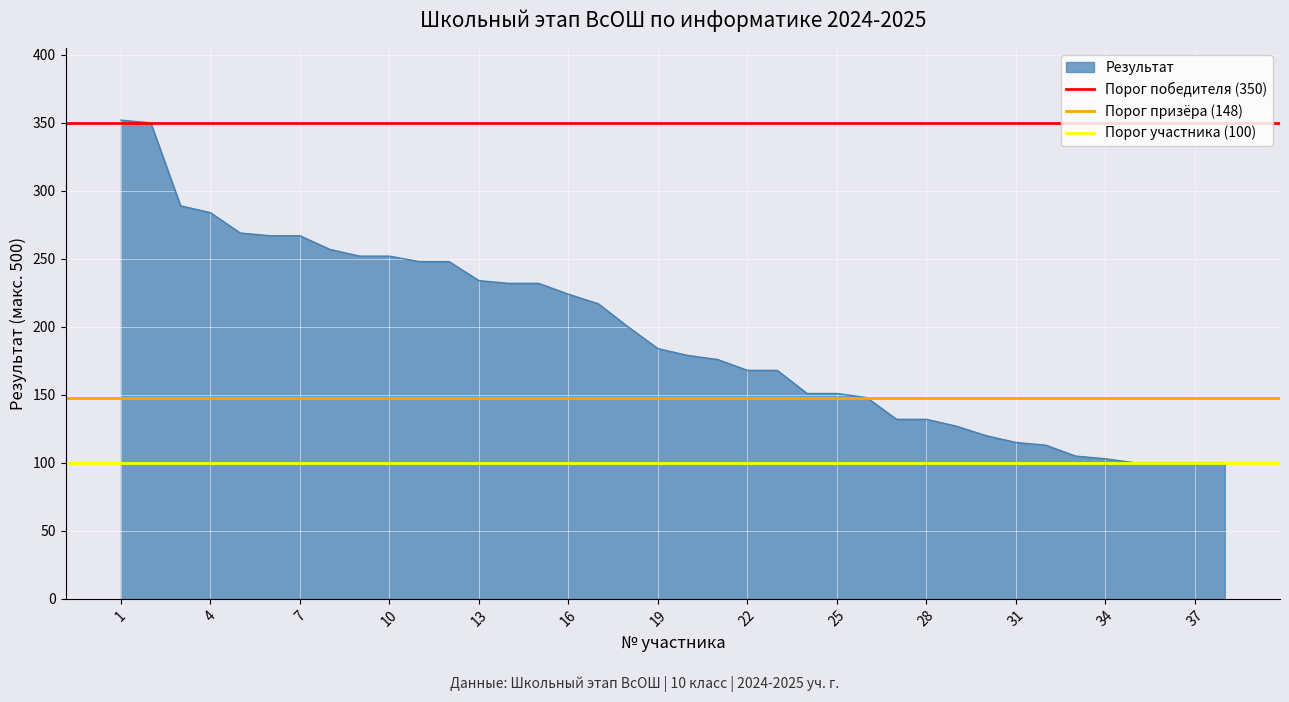

True or false: Результат has a value of 42 at 37.

False